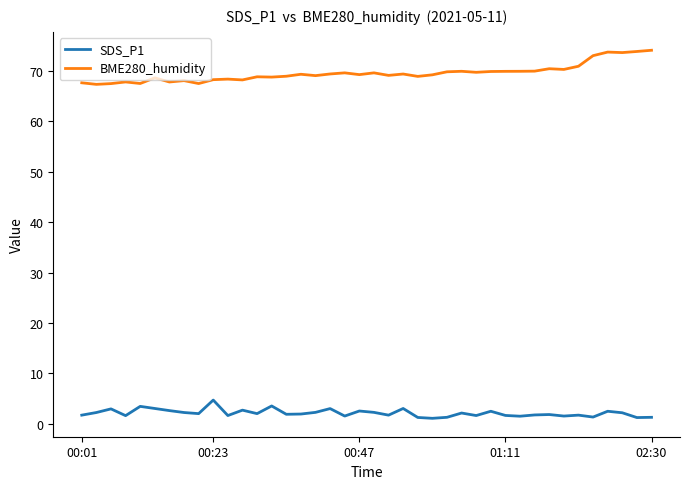

What is the sum of all BME280_humidity values?

2782.7